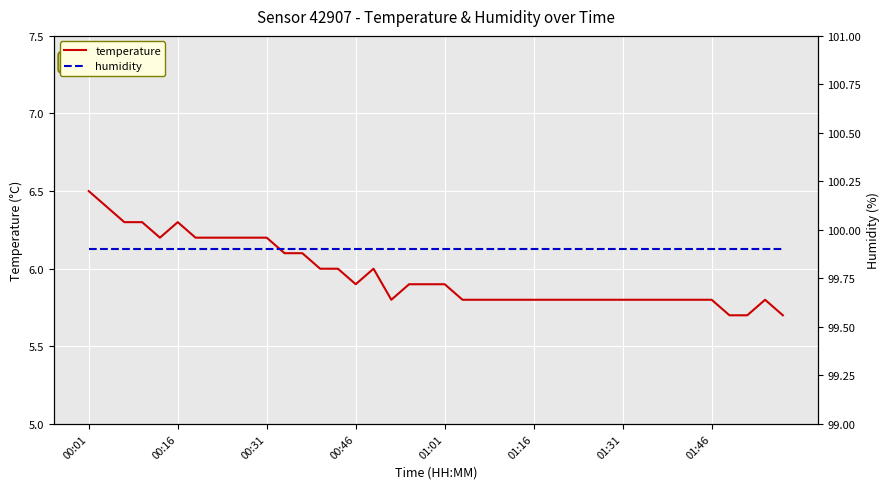

Is this an area chart (filled region under the line)?

No